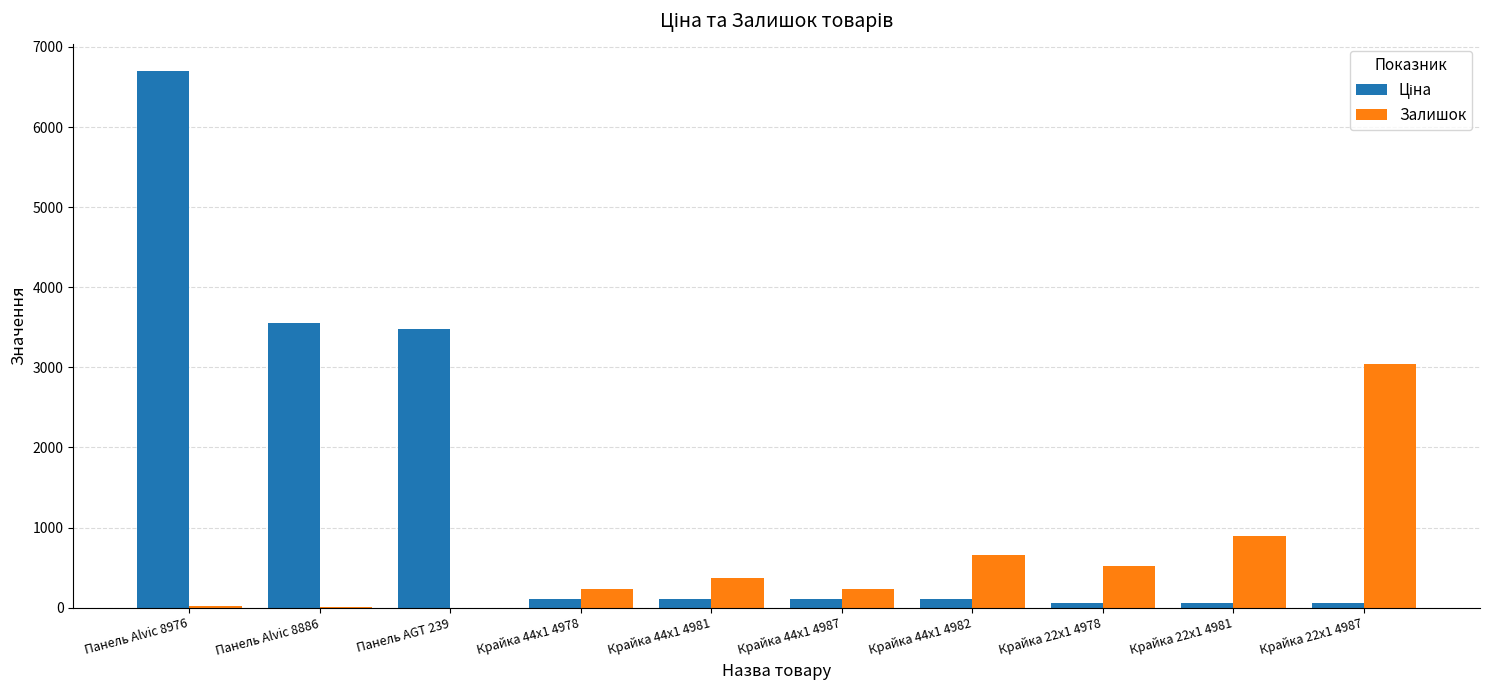

What is the greatest value displayed?

6705.7